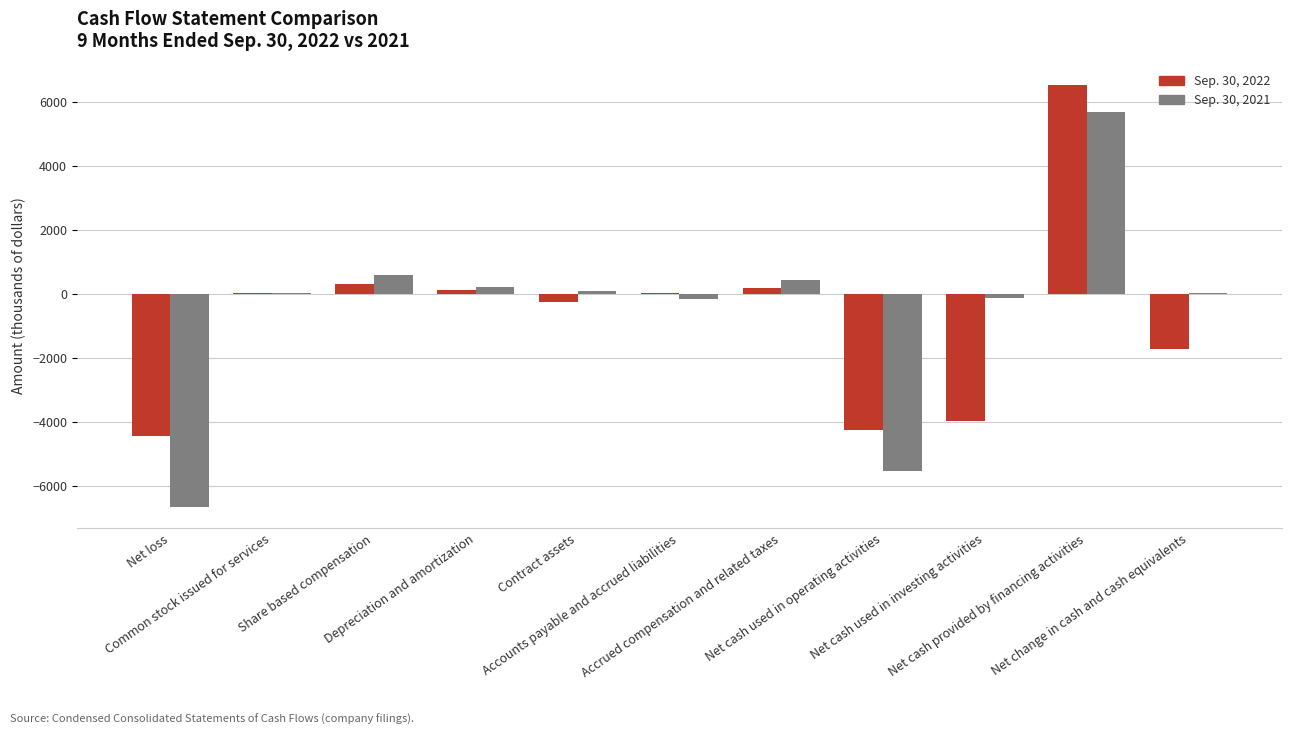

What is the greatest value displayed?

6539